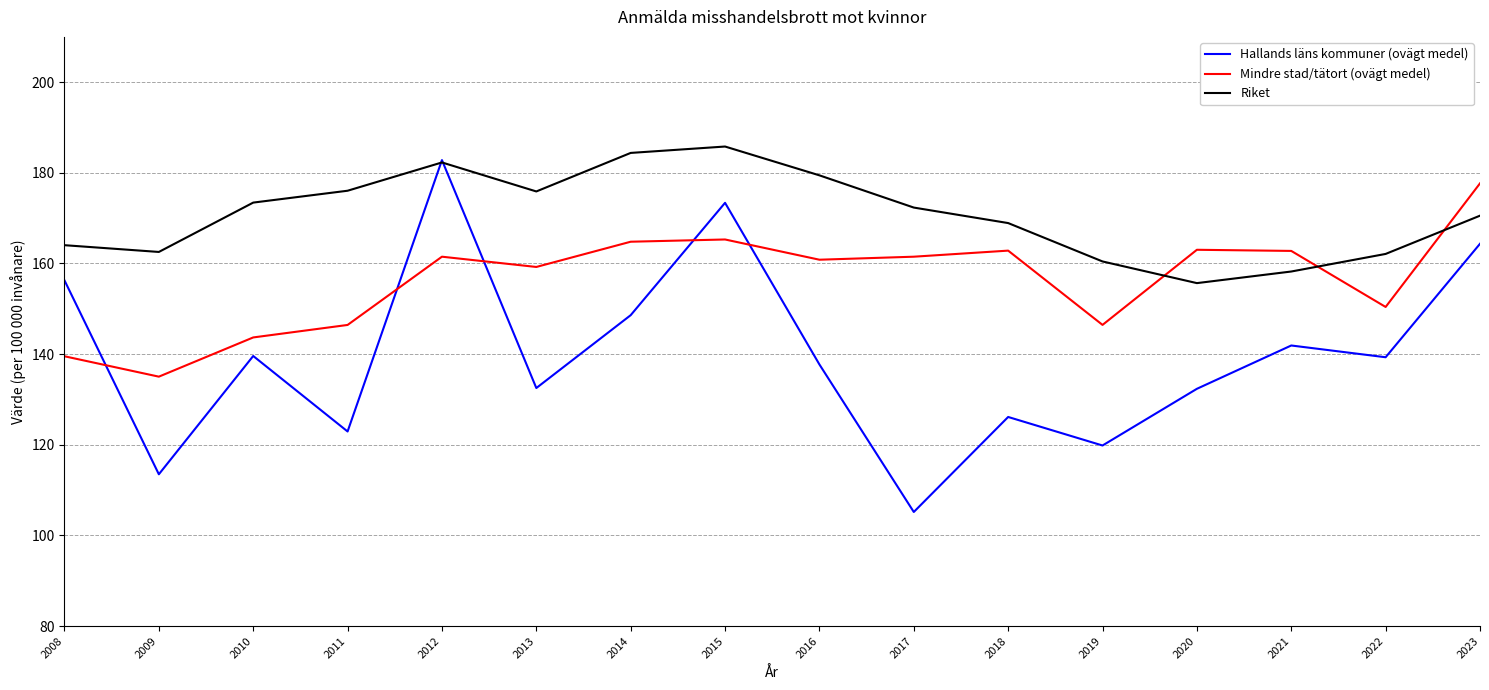

Does the chart display data point markers on the line(s)?

No